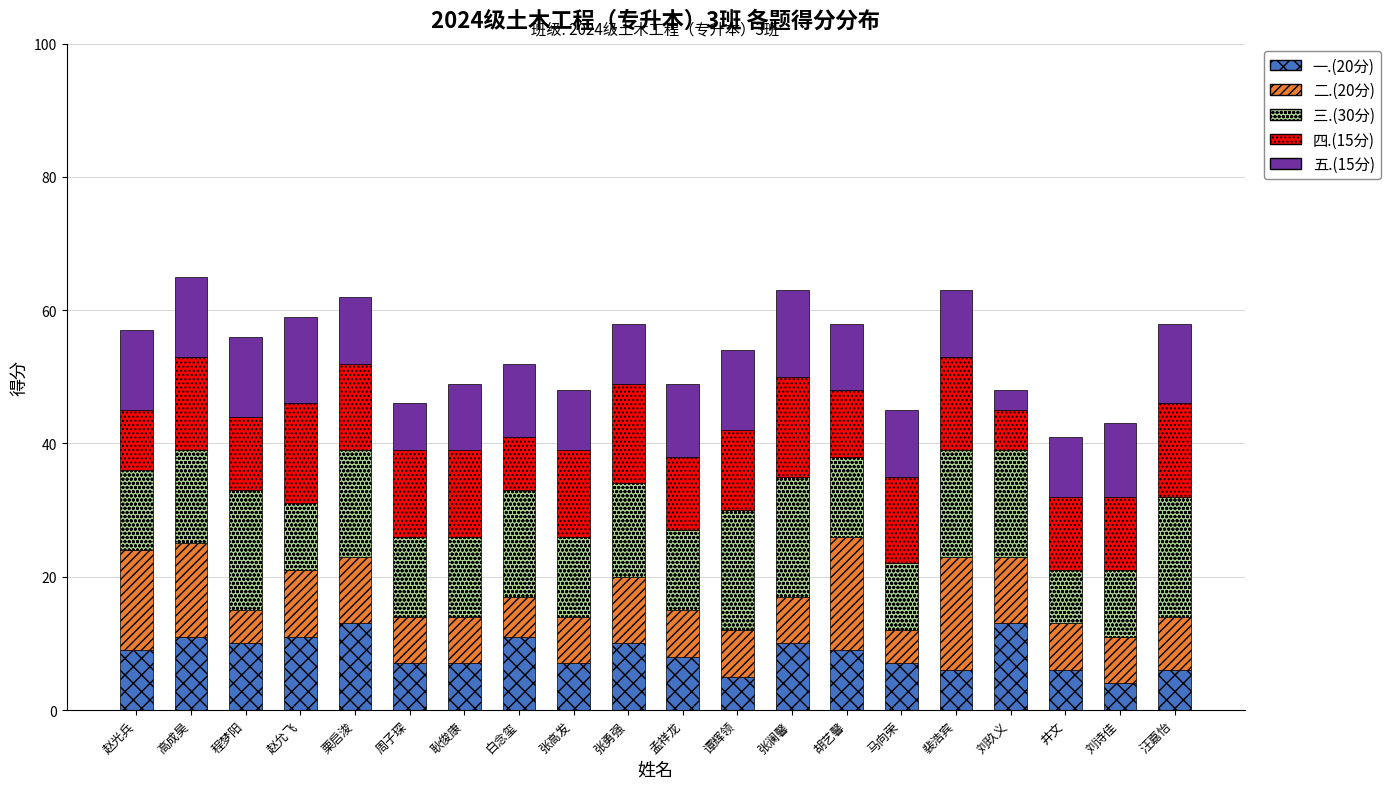

True or false: 一.(20分) has a value of 9 at 井文.

False